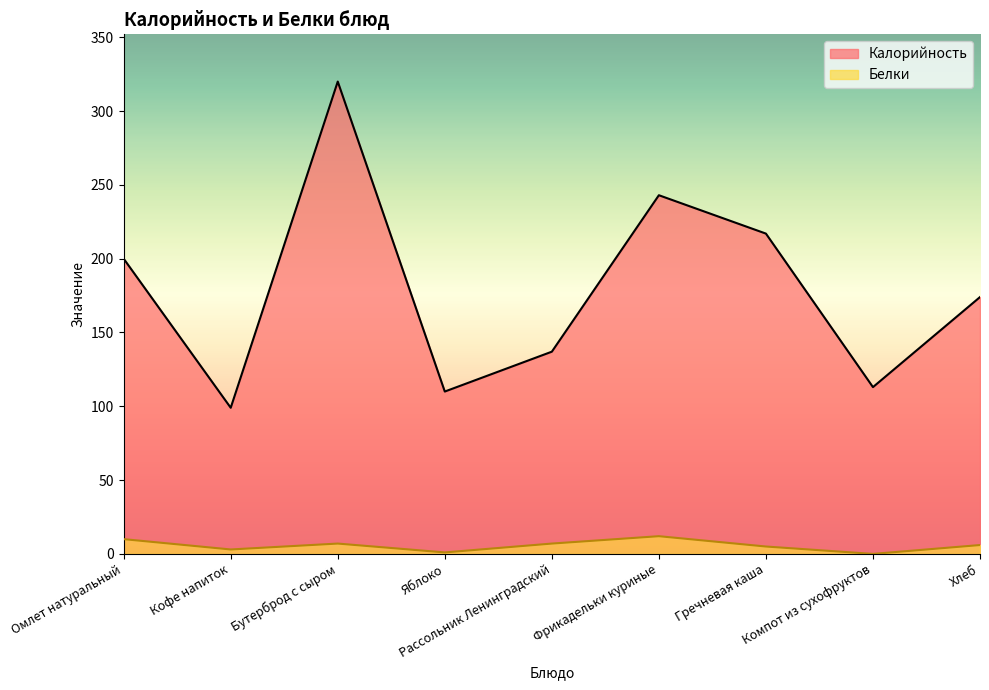

The Белки series shows 7 at Рассольник Ленинградский. True or false?

True